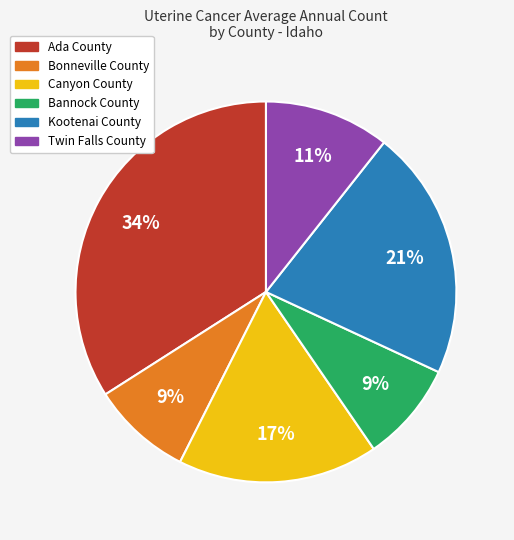

How many segments does this pie chart have?

6